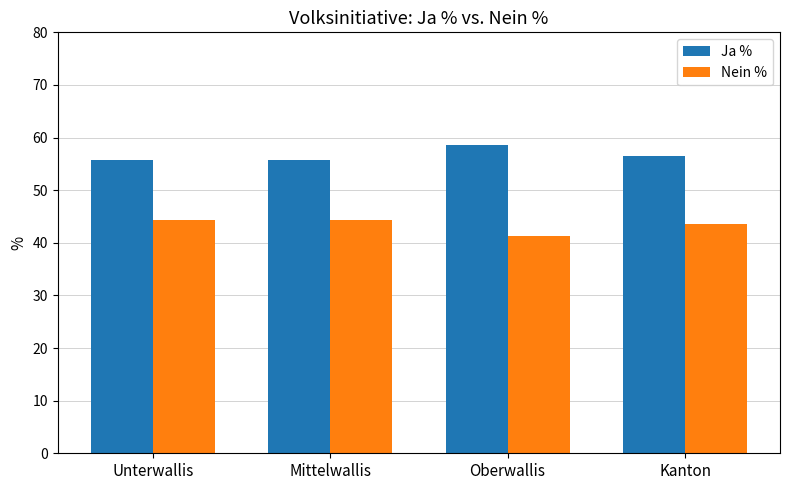

How many values in the Nein % series are below 44?

2